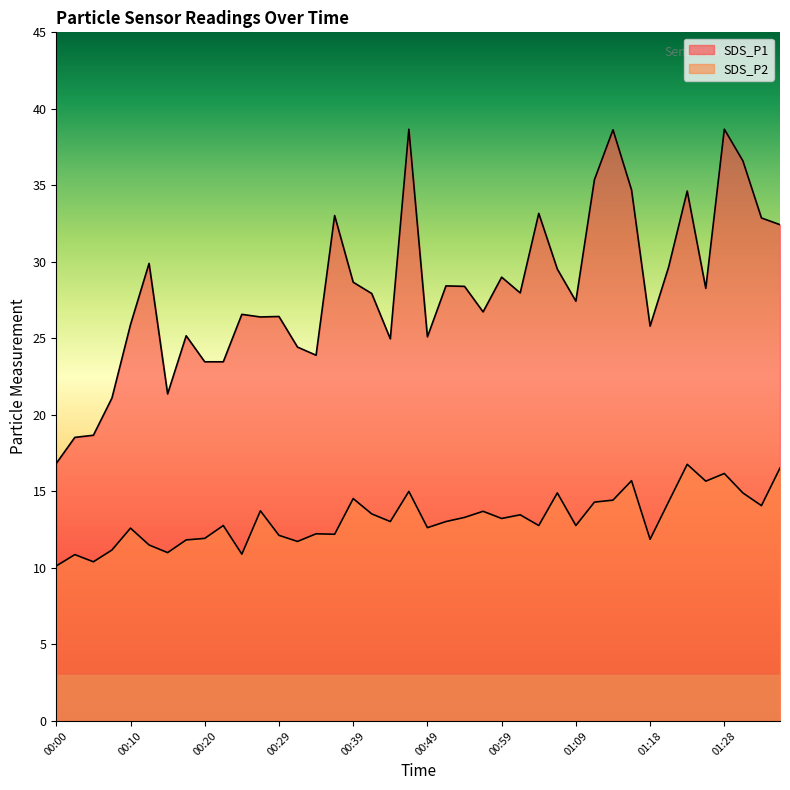

Does the chart have visible grid lines?

No